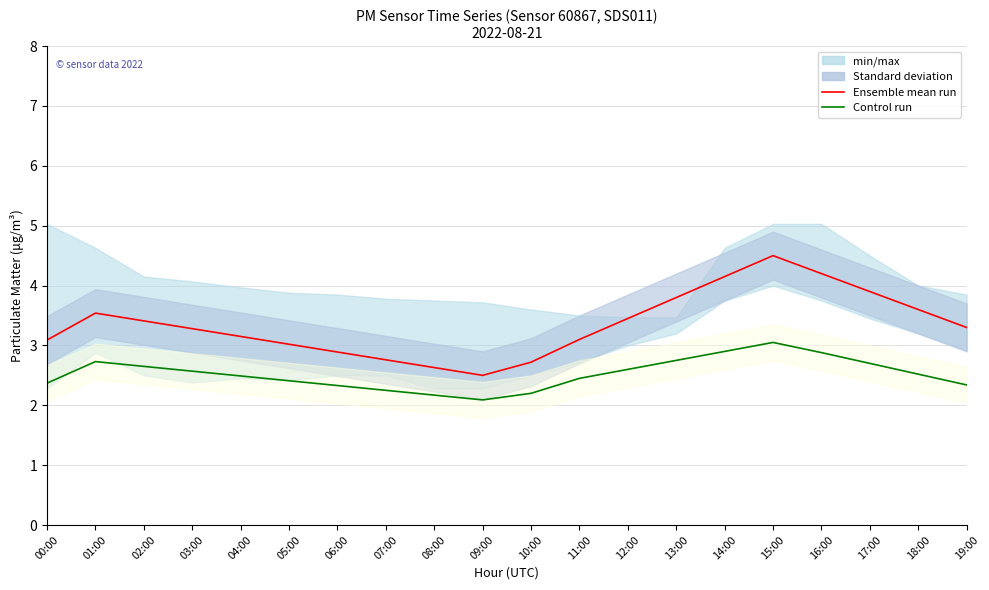

What is the label of the 3rd point from the right?

17:00